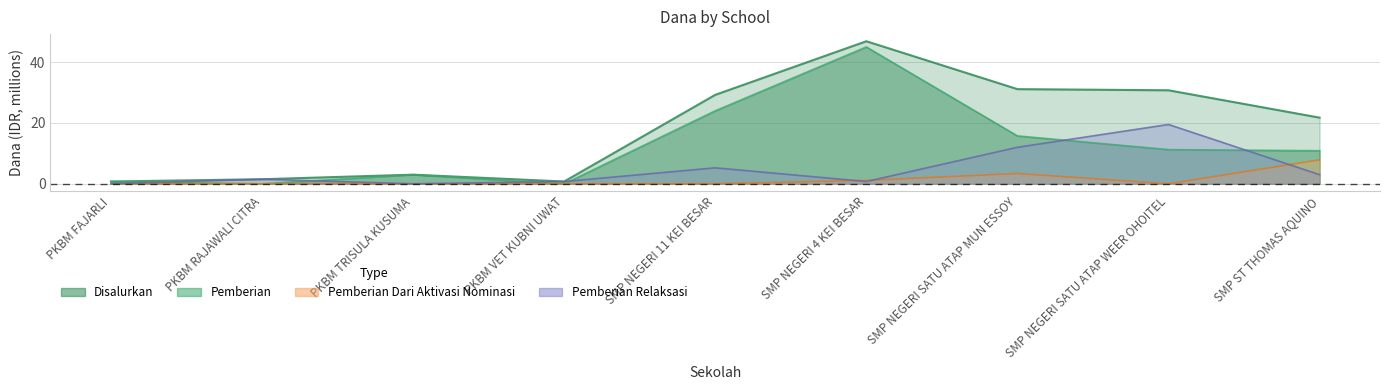

Rank the categories by Pemberian value from highest to lowest.

SMP NEGERI 4 KEI BESAR, SMP NEGERI 11 KEI BESAR, SMP NEGERI SATU ATAP MUN ESSOY, SMP NEGERI SATU ATAP WEER OHOITEL, SMP ST THOMAS AQUINO, PKBM TRISULA KUSUMA, PKBM FAJARLI, PKBM RAJAWALI CITRA, PKBM VET KUBNI UWAT